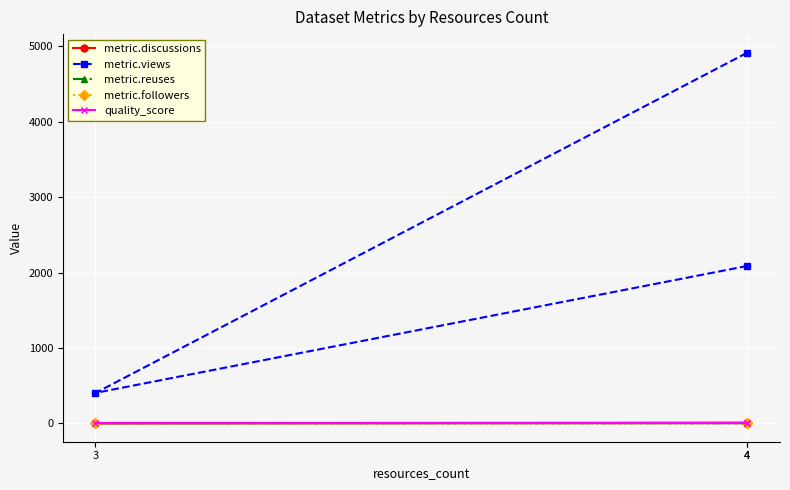

At which label is quality_score closest to 0?

4